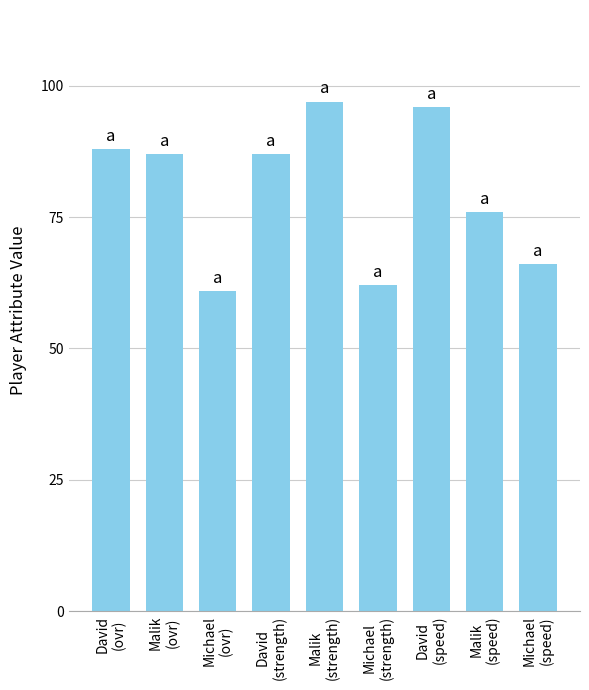

What is the value of the 2nd bar from the left?

87